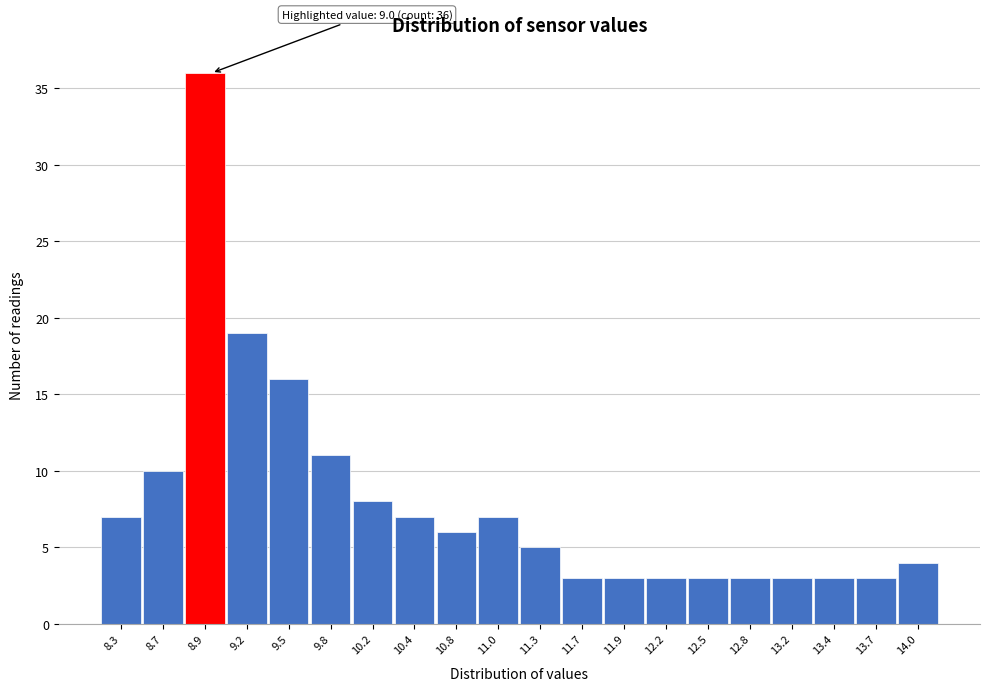

Over which range of the x-axis is the bar tallest?

8.8 to 9.1